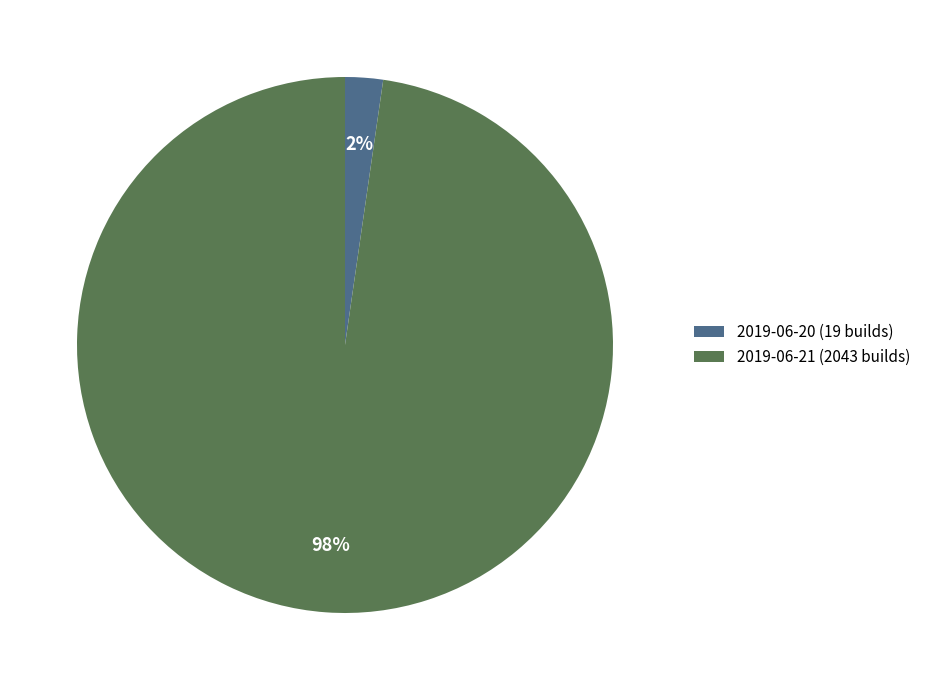

How many slices are in this pie chart?

2